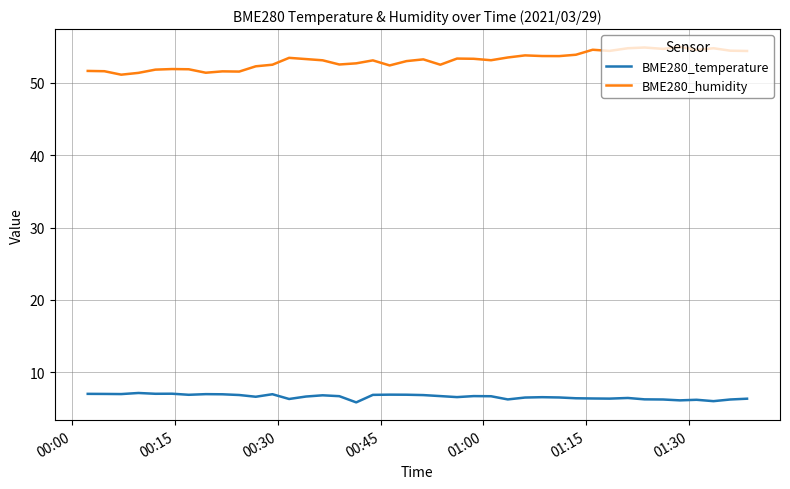

What is the highest value of the BME280_temperature series?

7.1